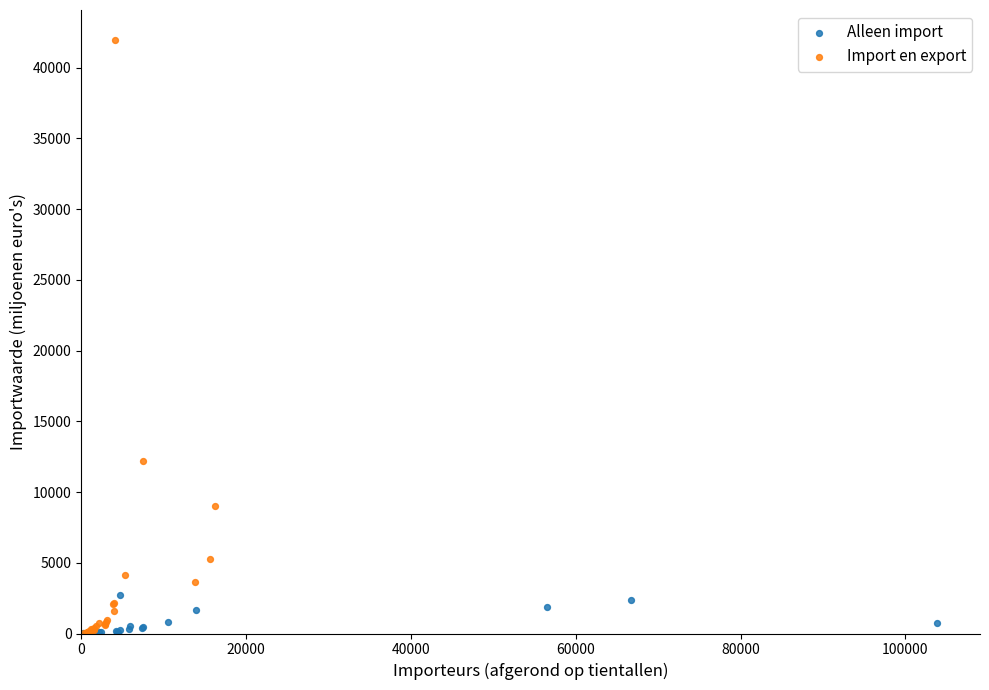

Which series has the largest Y range (max minus min)?

Import en export